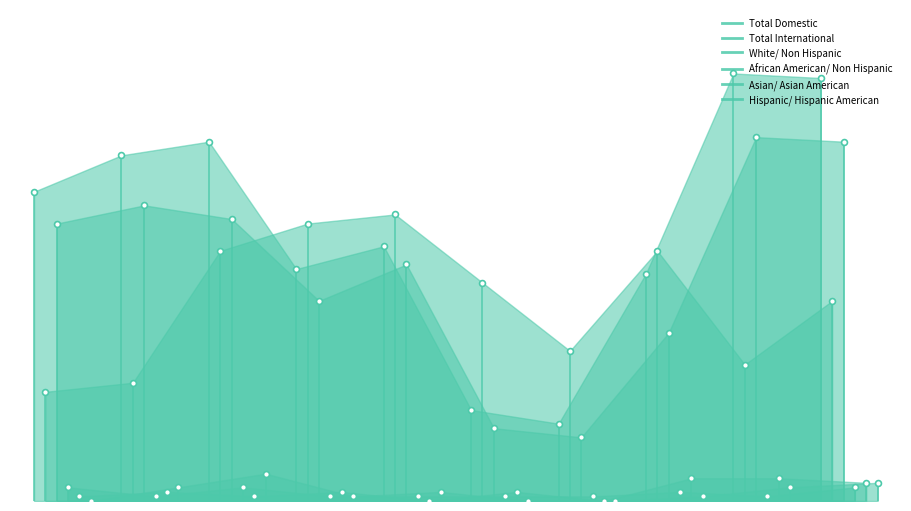

What are all the series names shown in the legend?

Total Domestic, Total International, White/ Non Hispanic, African American/ Non Hispanic, Asian/ Asian American, Hispanic/ Hispanic American